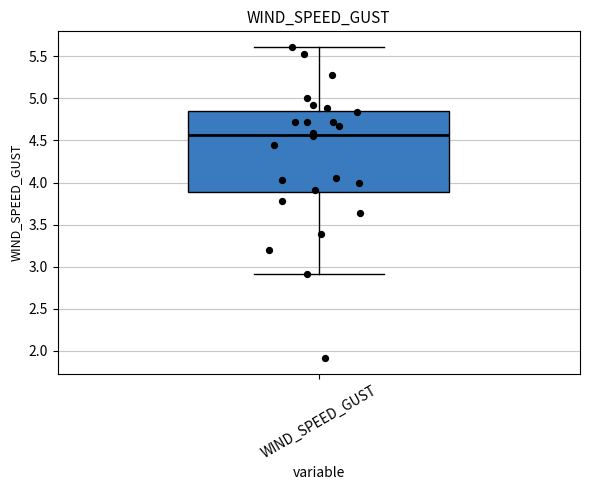

Read this box plot against the y-axis: the position of the median line, the range covered by the box, and the ends of both whiskers. The values are not printed on the chart, so give them approximately, as read against the axis.

median 4.55, box 3.90 to 4.85, whiskers 2.90 to 5.60